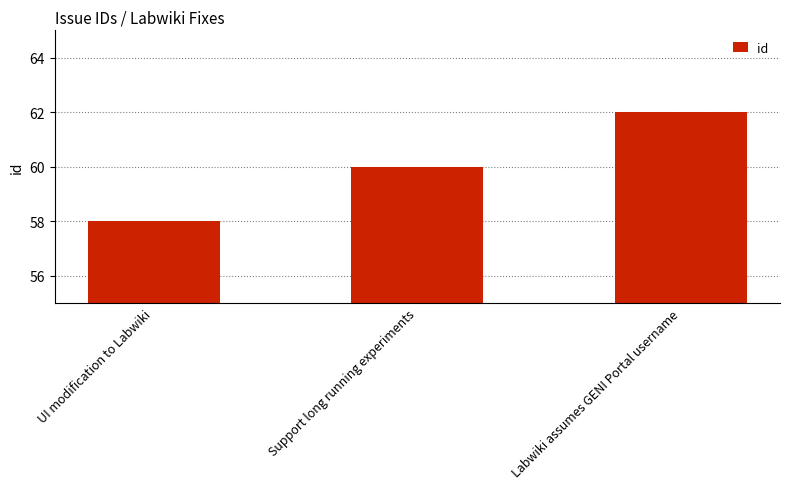

The chart shows a value of 62 at Labwiki assumes GENI Portal username. True or false?

True